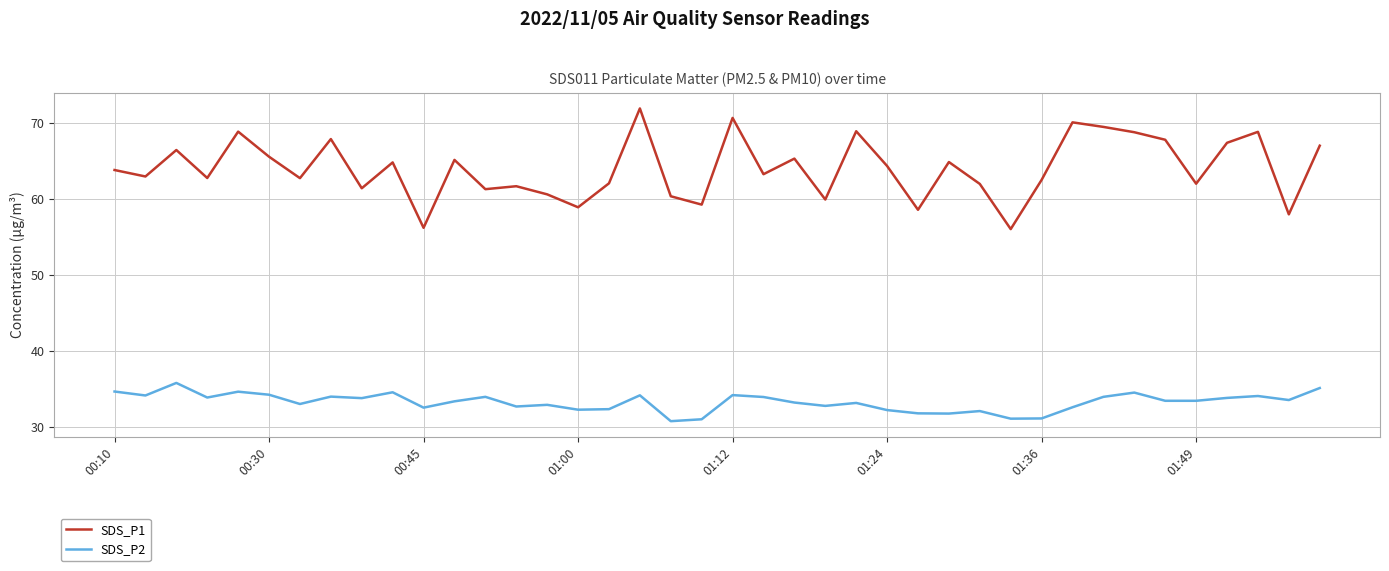

What is the maximum value for SDS_P1?

71.9